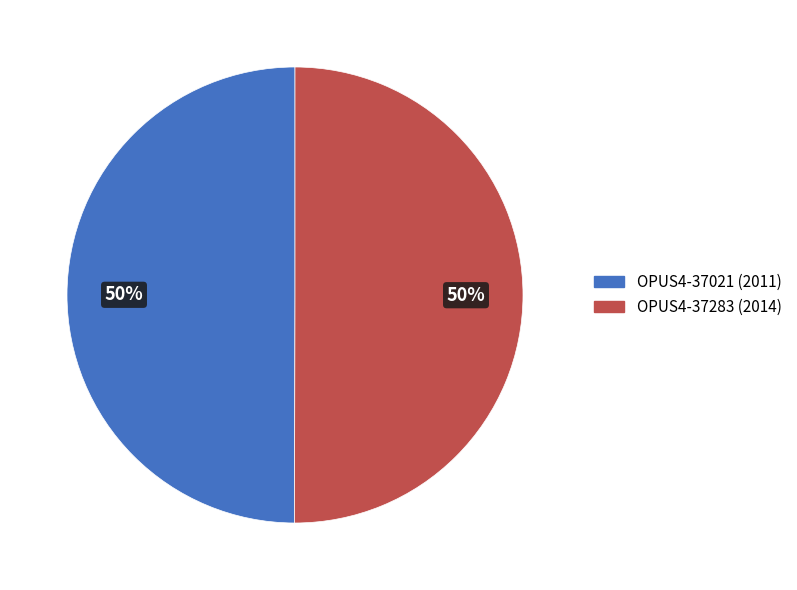

Approximately how many times larger is the value at OPUS4-37021 (2011) compared to OPUS4-37283 (2014)?

1.0